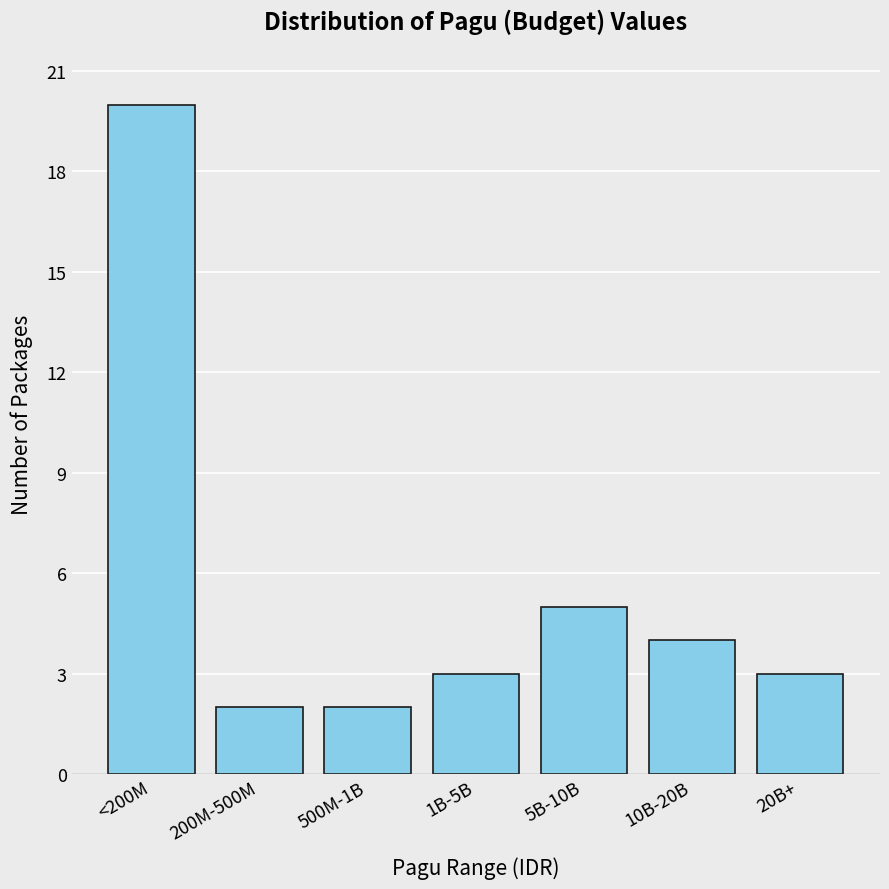

Reading right to left, list all the values displayed in this chart.

20B+=3	10B-20B=4	5B-10B=5	1B-5B=3	500M-1B=2	200M-500M=2	<200M=20